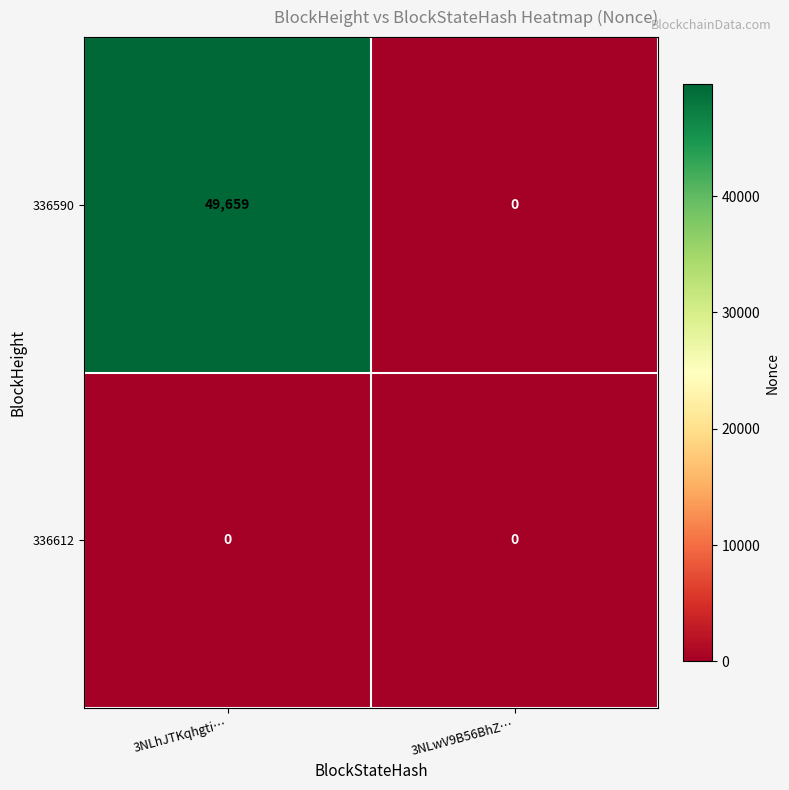

Reading left to right, transcribe all the data shown in this chart.

336590: 49659	0
336612: 0	0